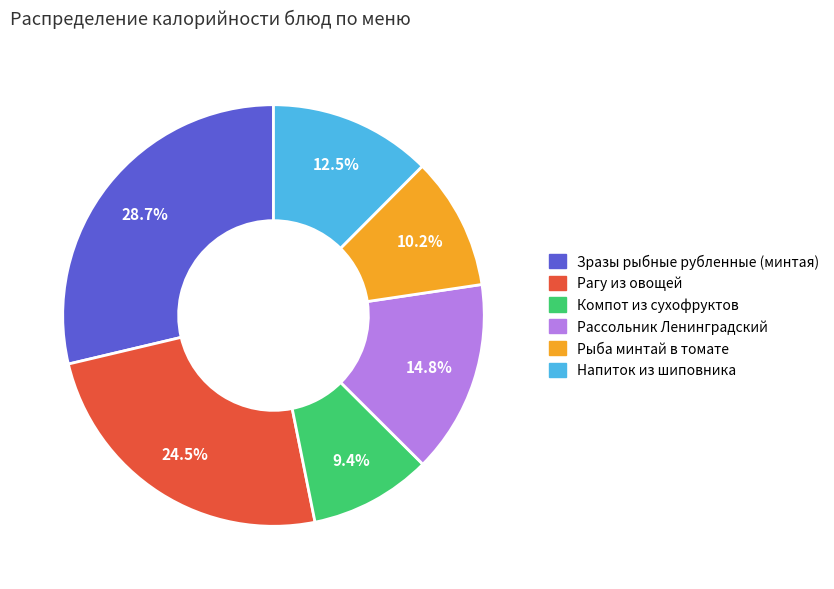

Is there any slice that represents more than half of the pie?

No